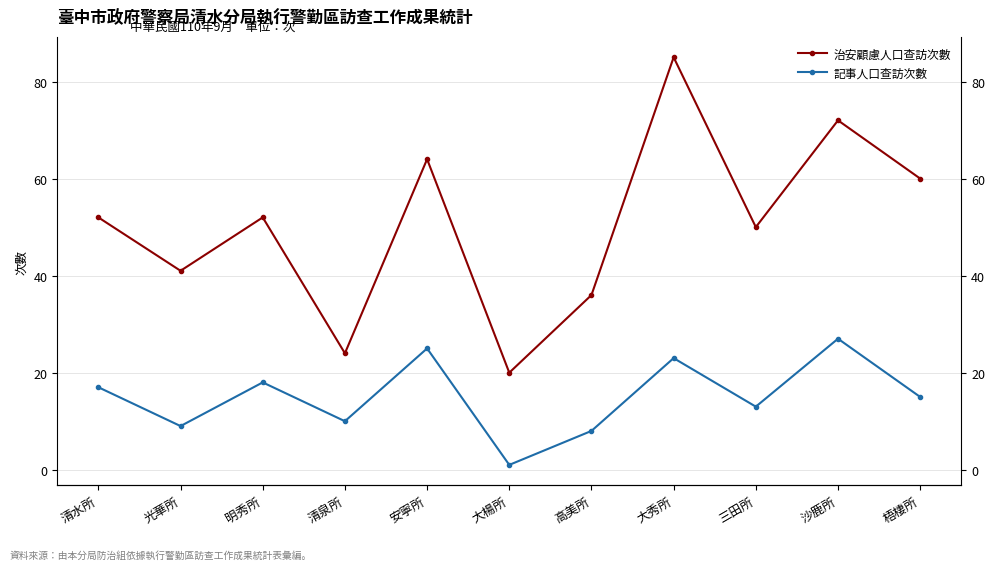

The value of 記事人口查訪次數 at 清泉所 is 10. True or false?

True